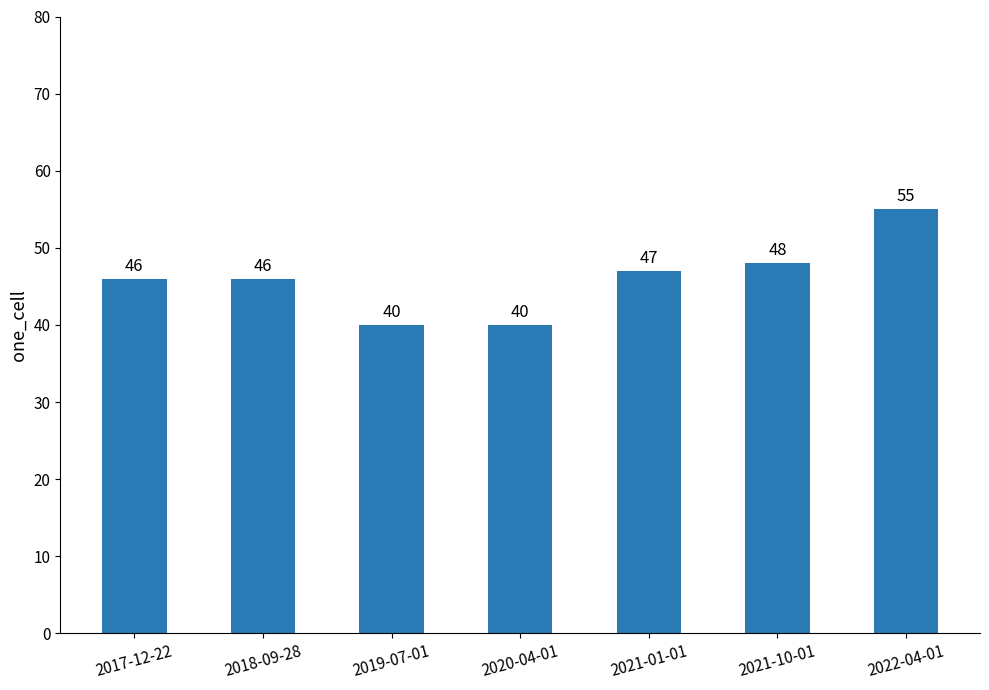

What is the sum of all values?

322